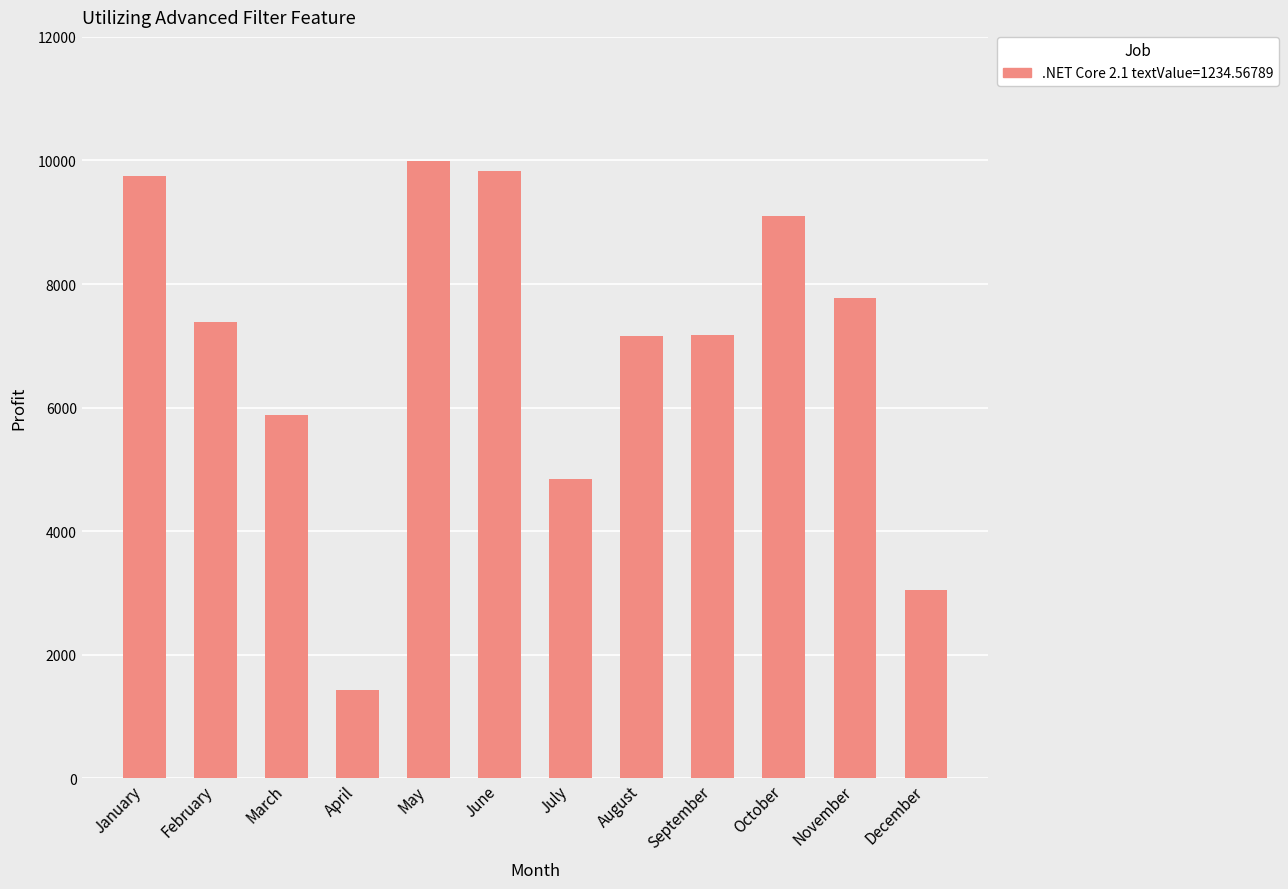

Where is the data nearest to the value 5711?

March